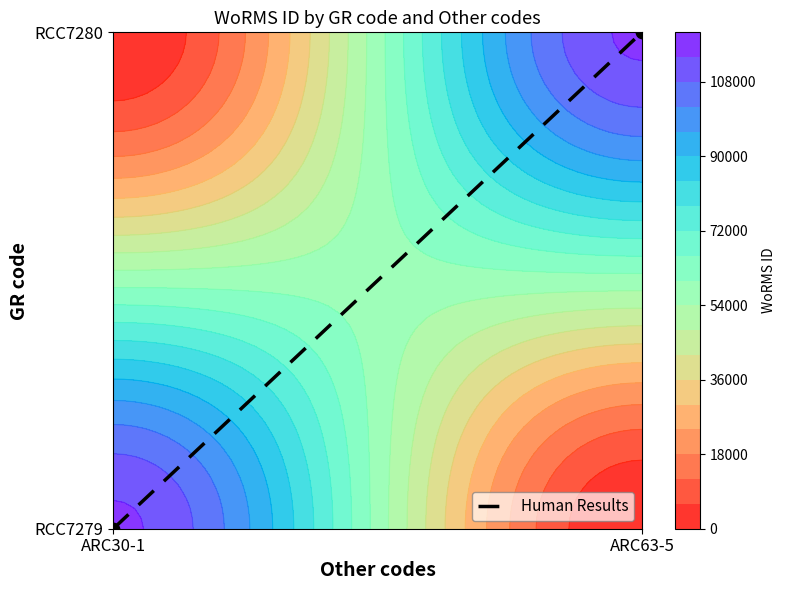

Which has a higher value, ARC63-5 or ARC30-1?

ARC63-5